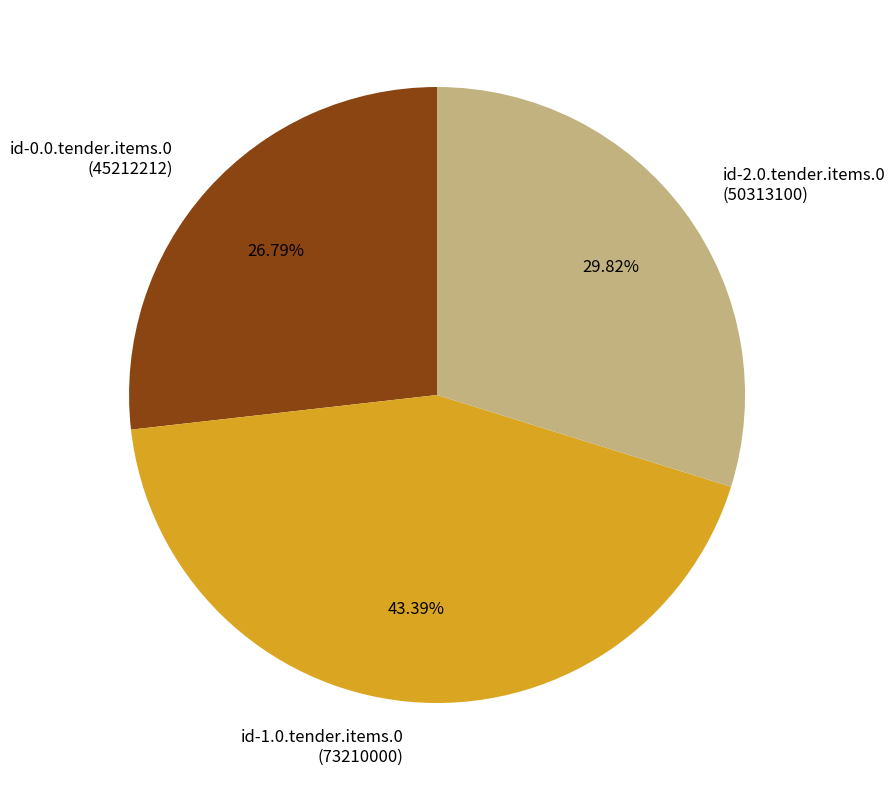

To the nearest percent, what portion does id-1.0.tender.items.0 represent?

43%